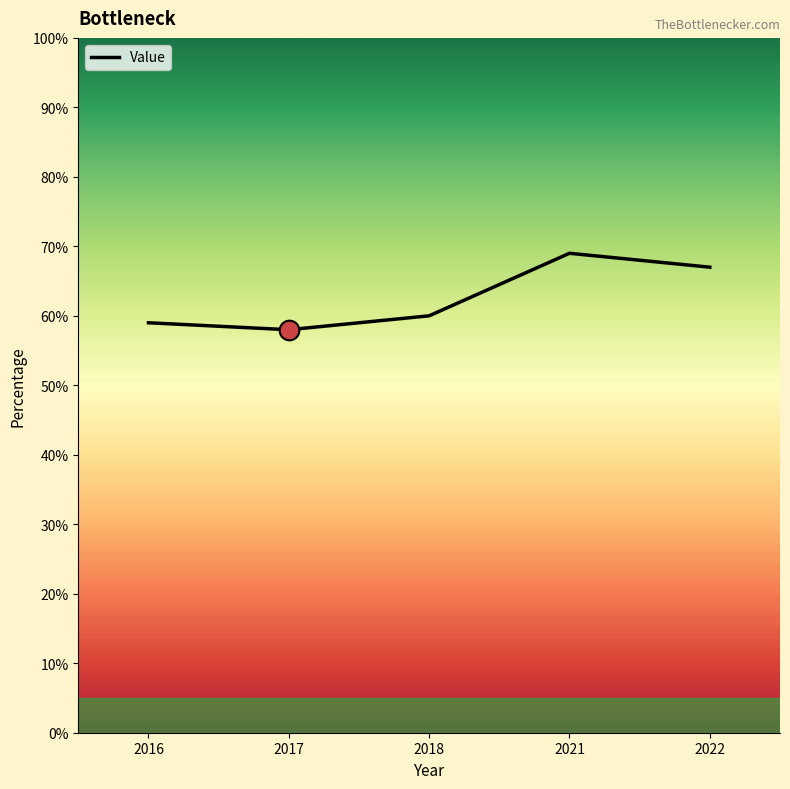

Which has a higher value, 2018 or 2022?

2022